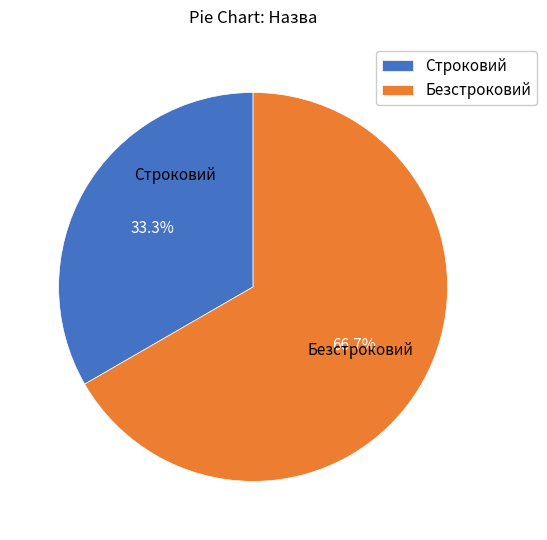

Which slice is the largest?

Безстроковий